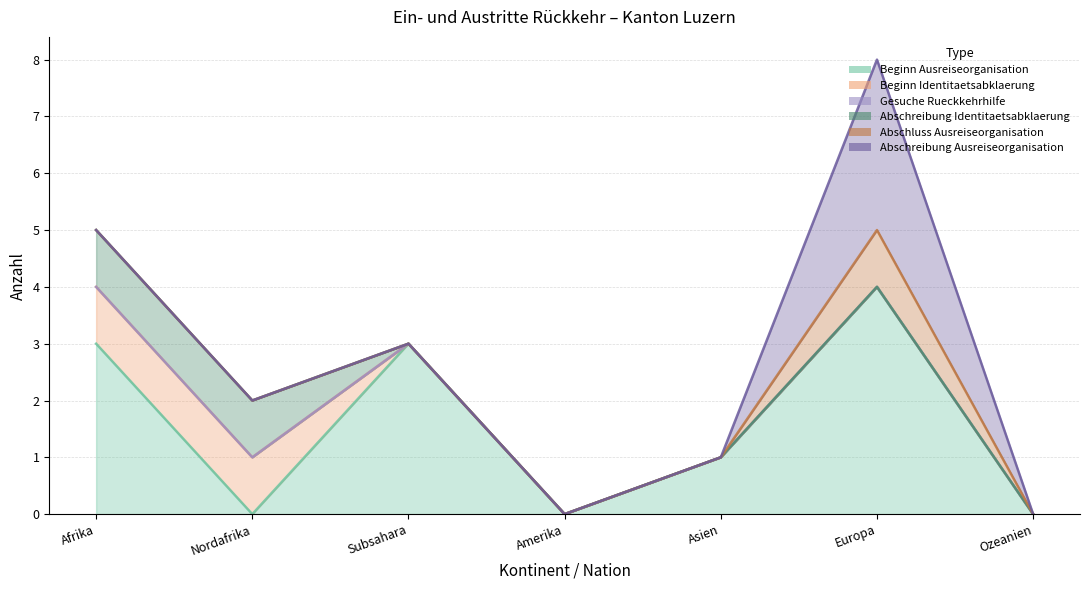

Reading left to right, what are all the values shown in this chart?

Beginn Ausreiseorganisation: Afrika=3	Nordafrika=0	Subsahara=3	Amerika=0	Asien=1	Europa=4	Ozeanien=0
Beginn Identitaetsabklaerung: Afrika=1	Nordafrika=1	Subsahara=0	Amerika=0	Asien=0	Europa=0	Ozeanien=0
Gesuche Rueckkehrhilfe: Afrika=0	Nordafrika=0	Subsahara=0	Amerika=0	Asien=0	Europa=0	Ozeanien=0
Abschreibung Identitaetsabklaerung: Afrika=1	Nordafrika=1	Subsahara=0	Amerika=0	Asien=0	Europa=0	Ozeanien=0
Abschluss Ausreiseorganisation: Afrika=0	Nordafrika=0	Subsahara=0	Amerika=0	Asien=0	Europa=1	Ozeanien=0
Abschreibung Ausreiseorganisation: Afrika=0	Nordafrika=0	Subsahara=0	Amerika=0	Asien=0	Europa=3	Ozeanien=0